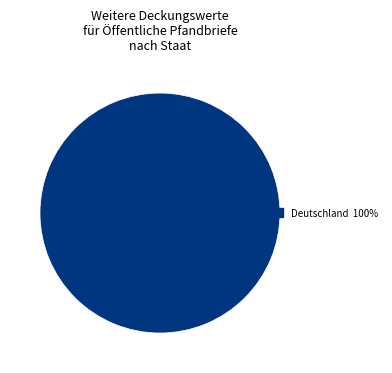

Count the number of slices in the pie.

1